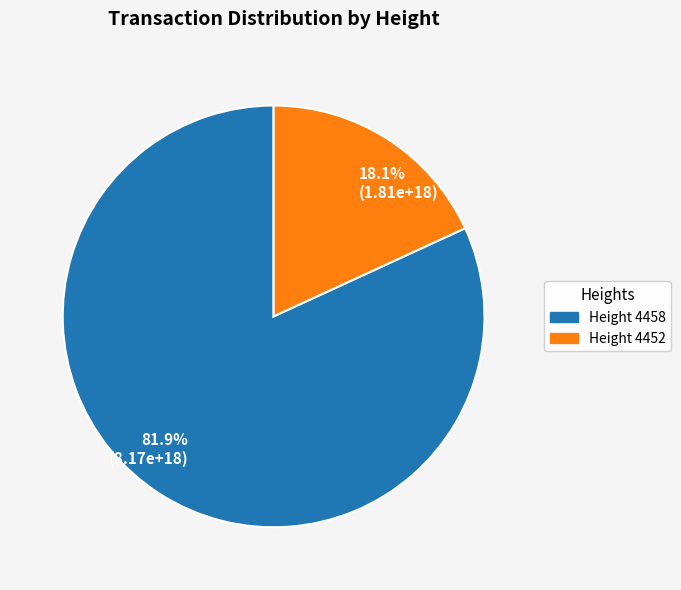

Which has a higher value, Height 4458 or Height 4452?

Height 4458